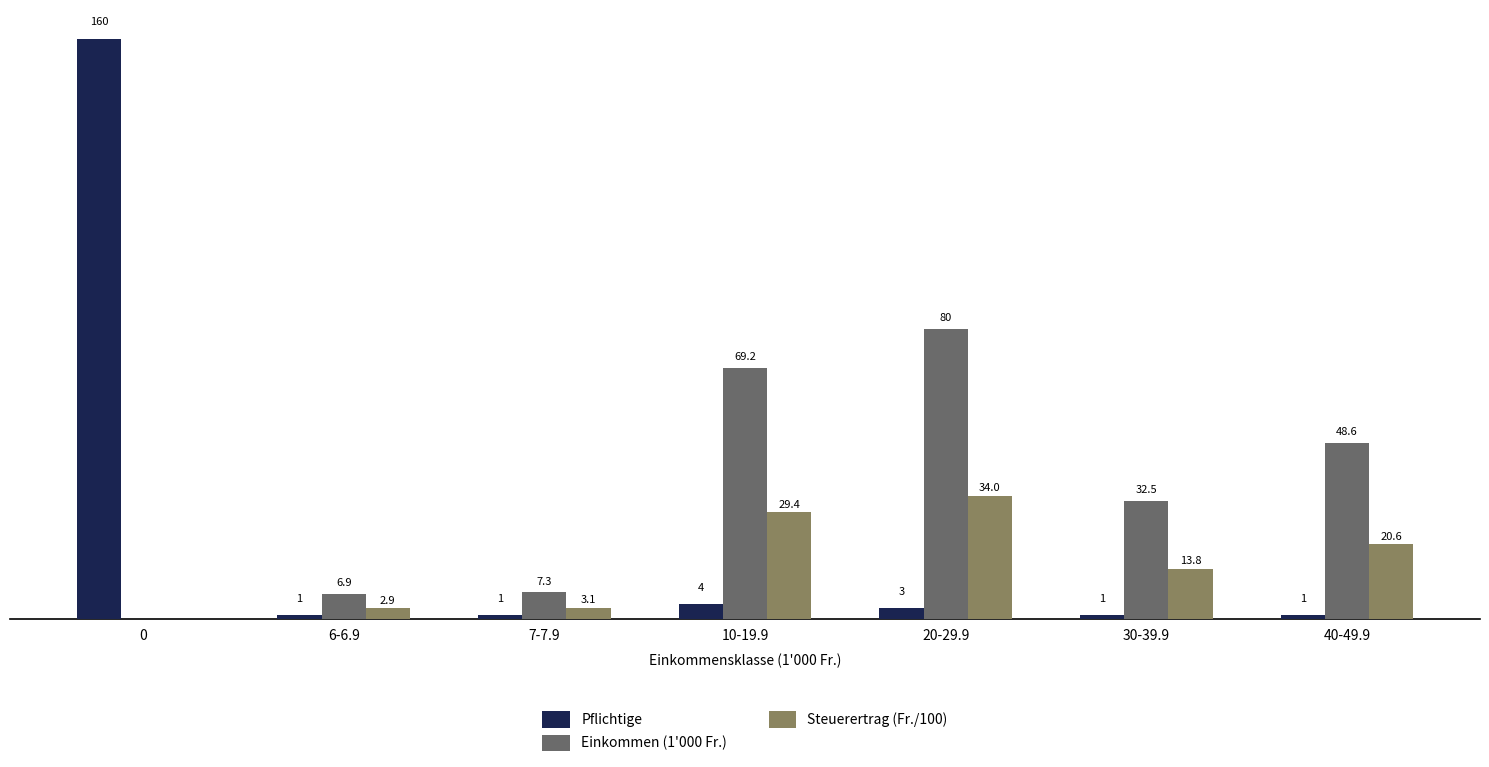

What are all the series names shown in the legend?

Pflichtige, Einkommen (1'000 Fr.), Steuerertrag (Fr./100)